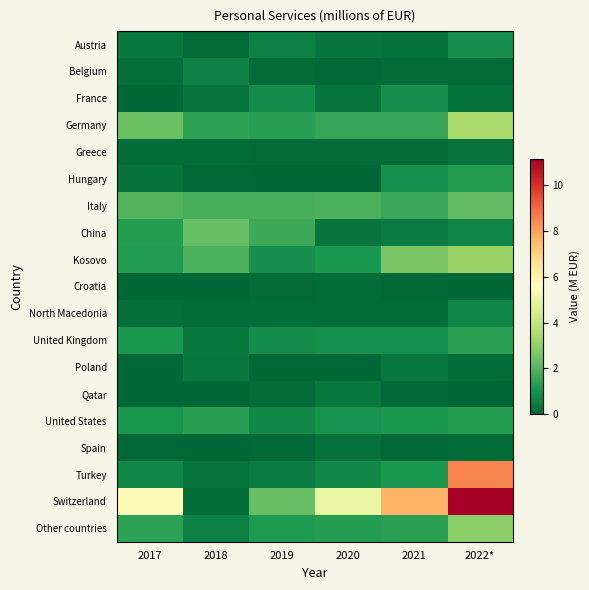

Rank the series by their maximum value, from lowest to highest.

Croatia, Spain, Greece, Poland, Qatar, Belgium, North Macedonia, France, Austria, Hungary, United States, United Kingdom, Italy, China, Other countries, Kosovo, Germany, Turkey, Switzerland